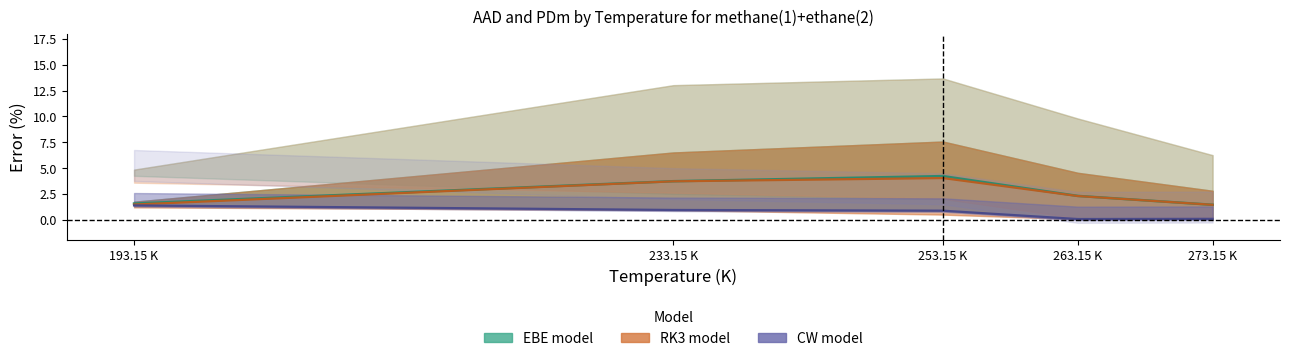

True or false: AAD center (EBE/CW) and AAD center (EBE/RK3) intersect in this chart.

False